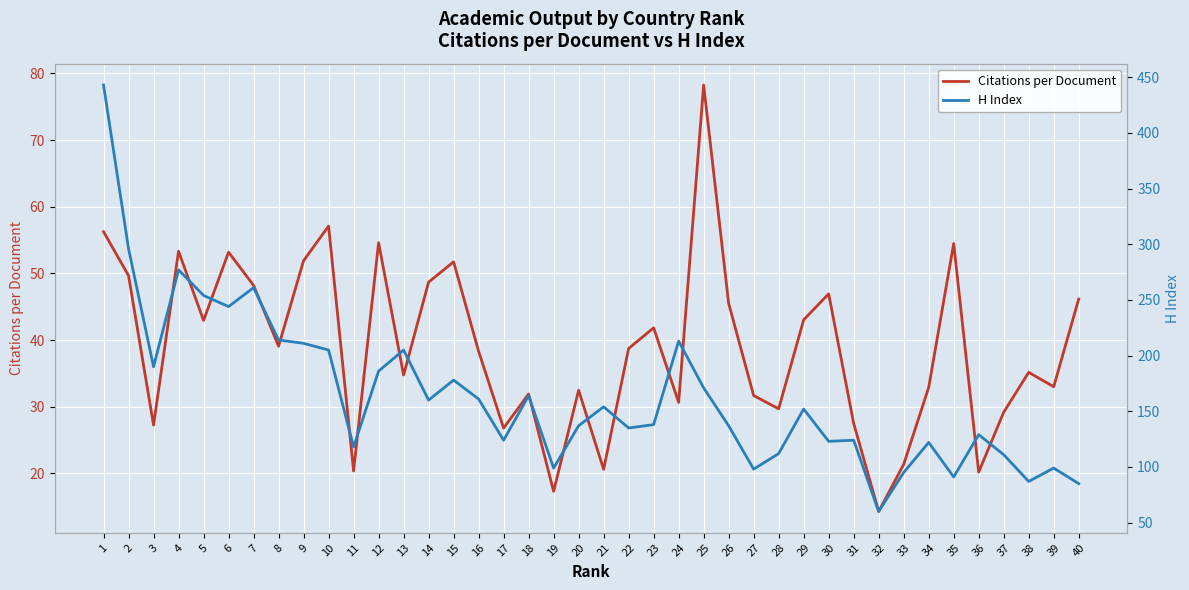

Rank the categories by H Index value from lowest to highest.

32, 40, 38, 35, 33, 27, 19, 39, 37, 28, 11, 34, 30, 17, 31, 36, 22, 20, 26, 23, 29, 21, 14, 16, 18, 25, 15, 12, 3, 10, 13, 9, 24, 8, 6, 5, 7, 4, 2, 1